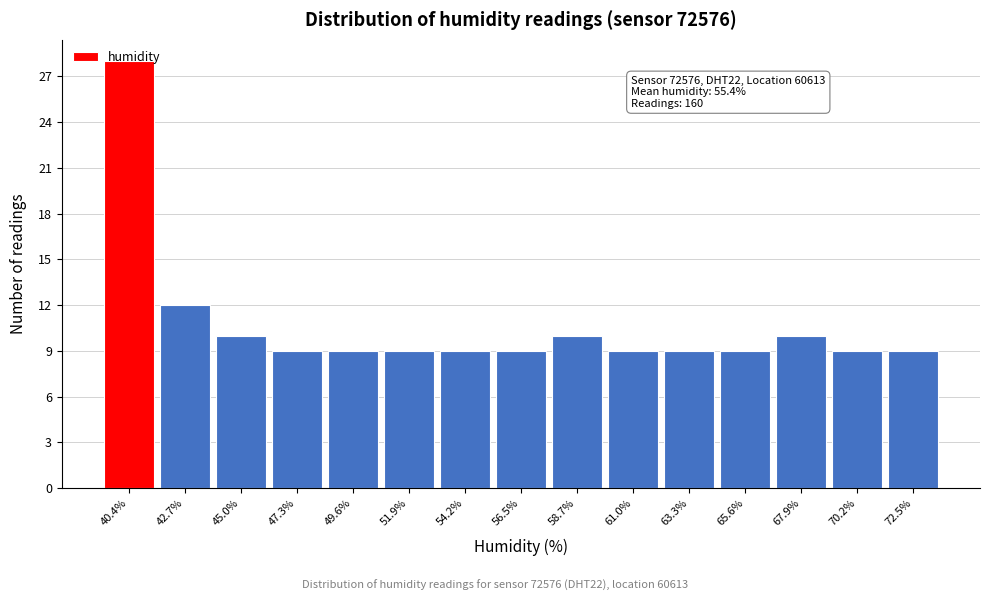

What position from the left is 47.3%?

4